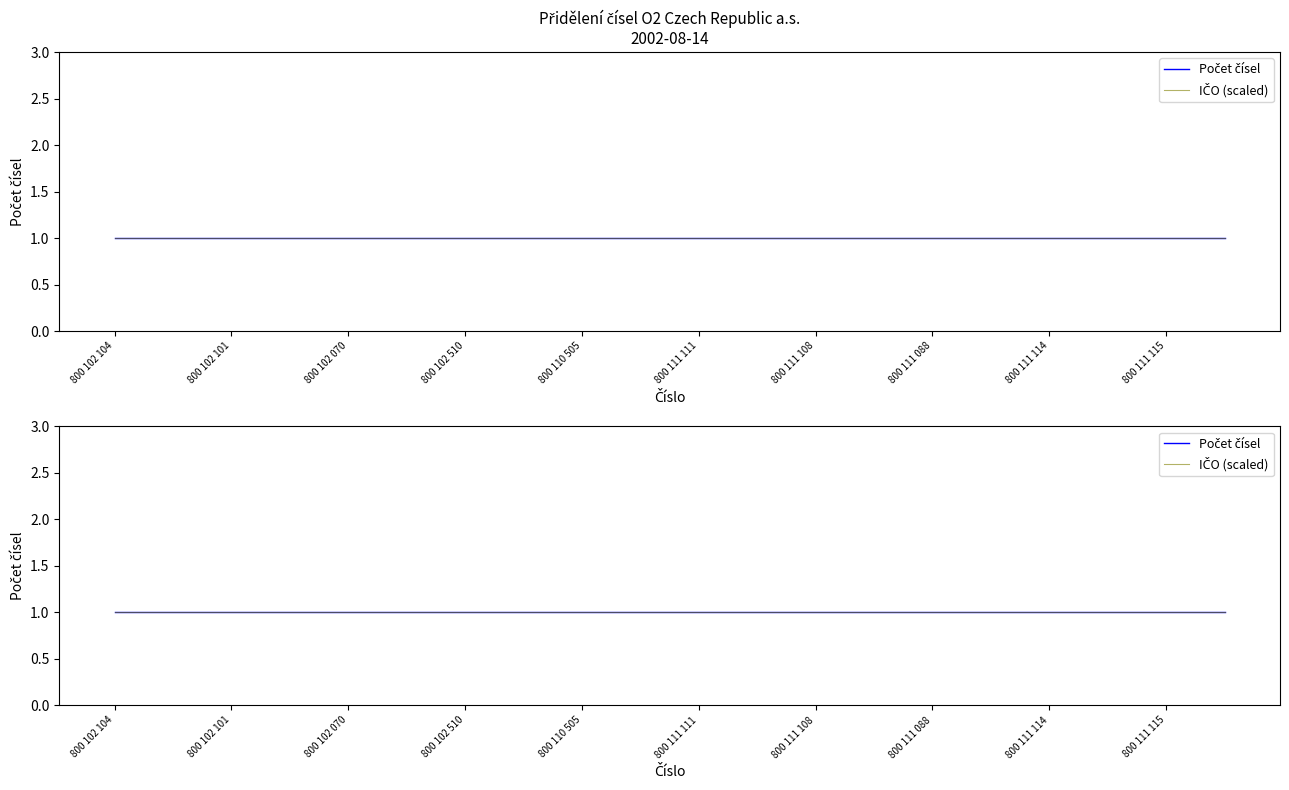

How many lines are shown in the chart?

2